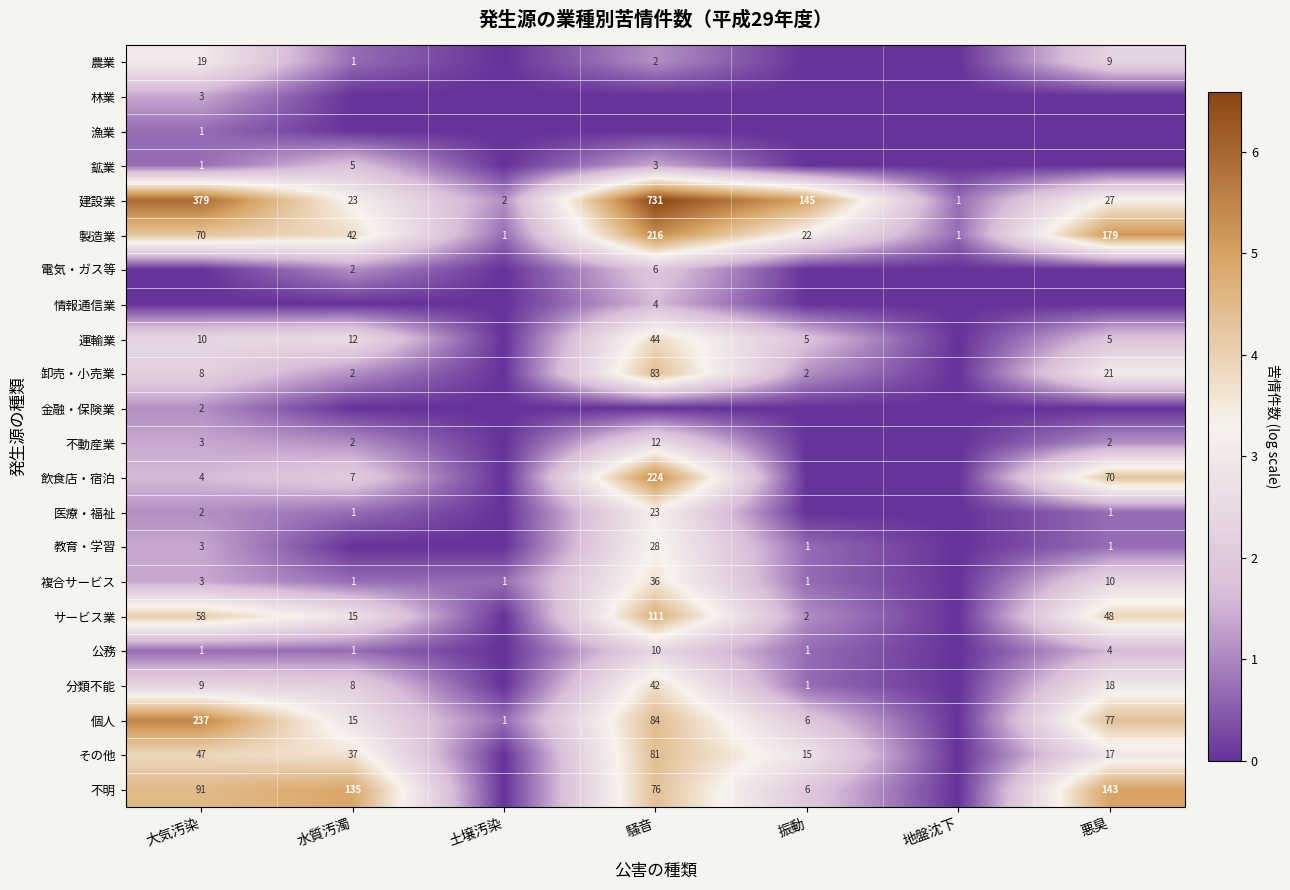

Is the value of その他 at 水質汚濁 greater than the value of 分類不能 at 騒音?

No